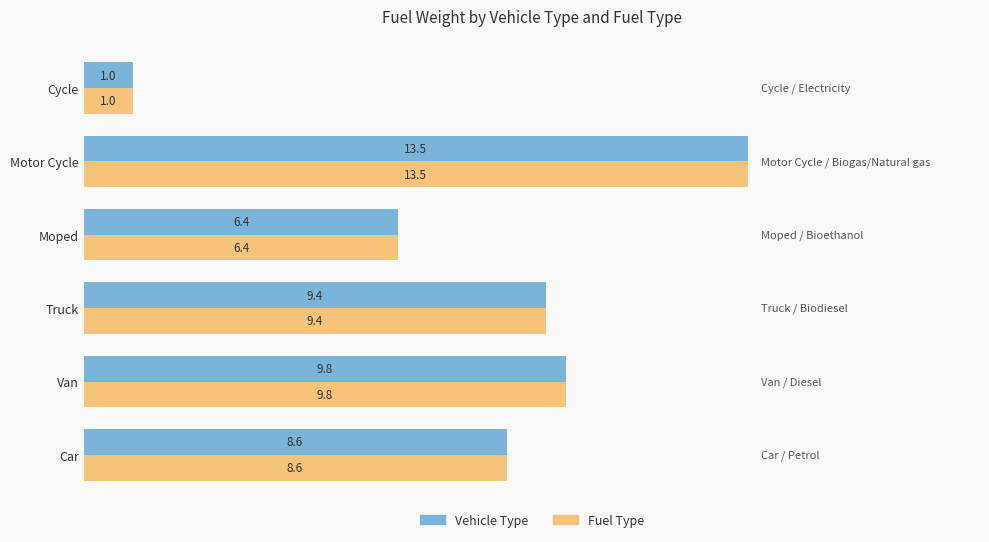

What is the total value across all series at Motor Cycle?

27.0